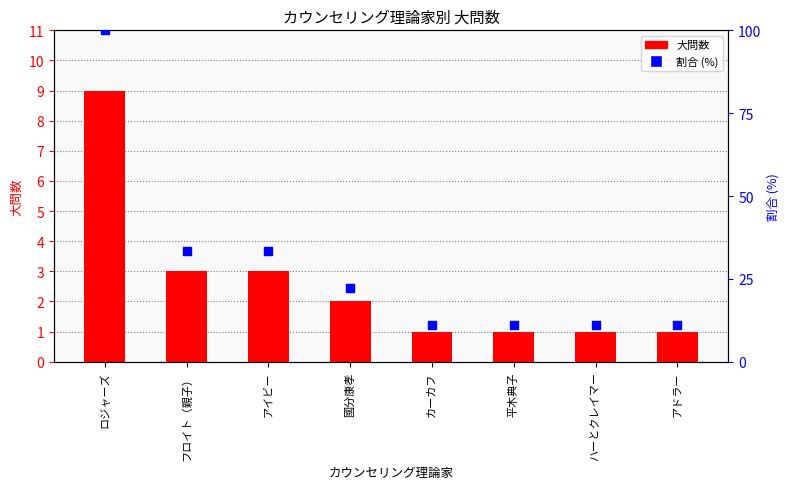

Which series has the largest total across all categories?

割合 (%)